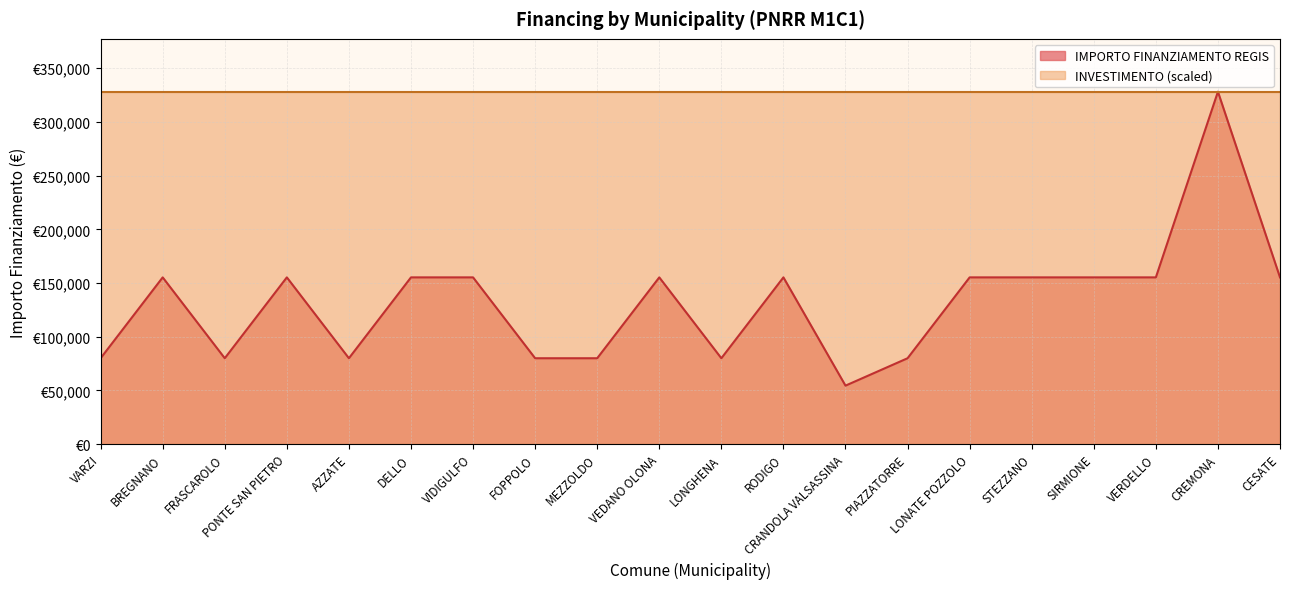

Reading left to right, list all the values displayed in this chart.

VARZI=79922	BREGNANO=155234	FRASCAROLO=79922	PONTE SAN PIETRO=155234	AZZATE=79922	DELLO=155234	VIDIGULFO=155234	FOPPOLO=79922	MEZZOLDO=79922	VEDANO OLONA=155234	LONGHENA=79922	RODIGO=155234	CRANDOLA VALSASSINA=54412	PIAZZATORRE=79922	LONATE POZZOLO=155234	STEZZANO=155234	SIRMIONE=155234	VERDELLO=155234	CREMONA=328160	CESATE=155234